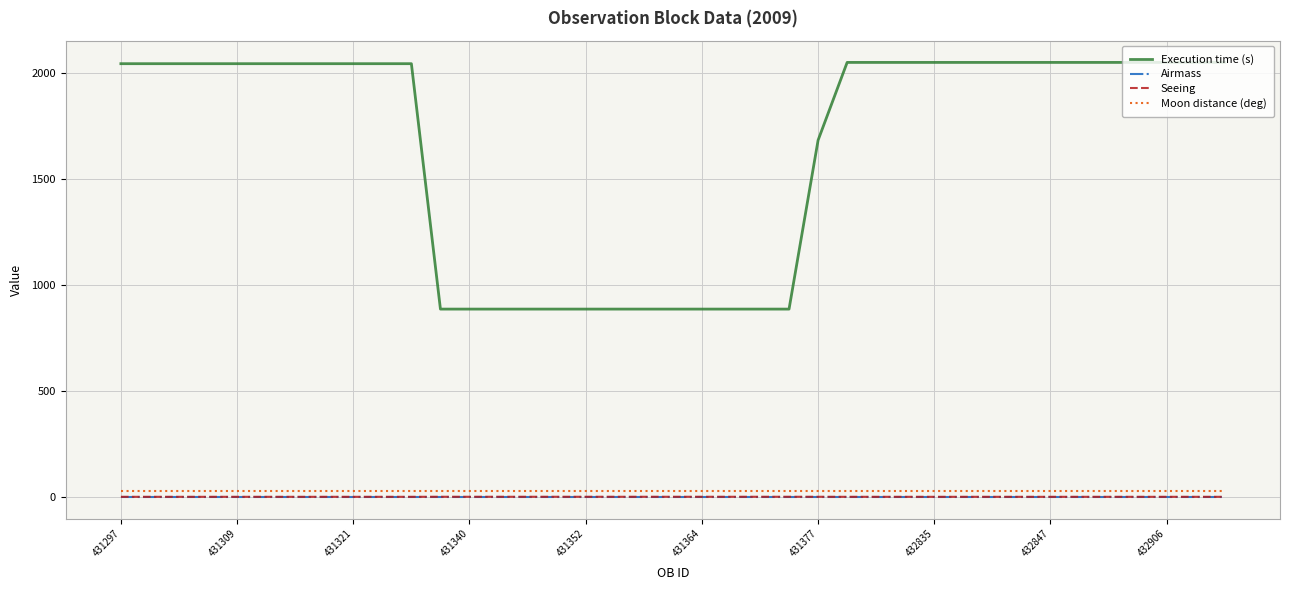

What is the sum of all Moon distance (deg) values?

1170.0